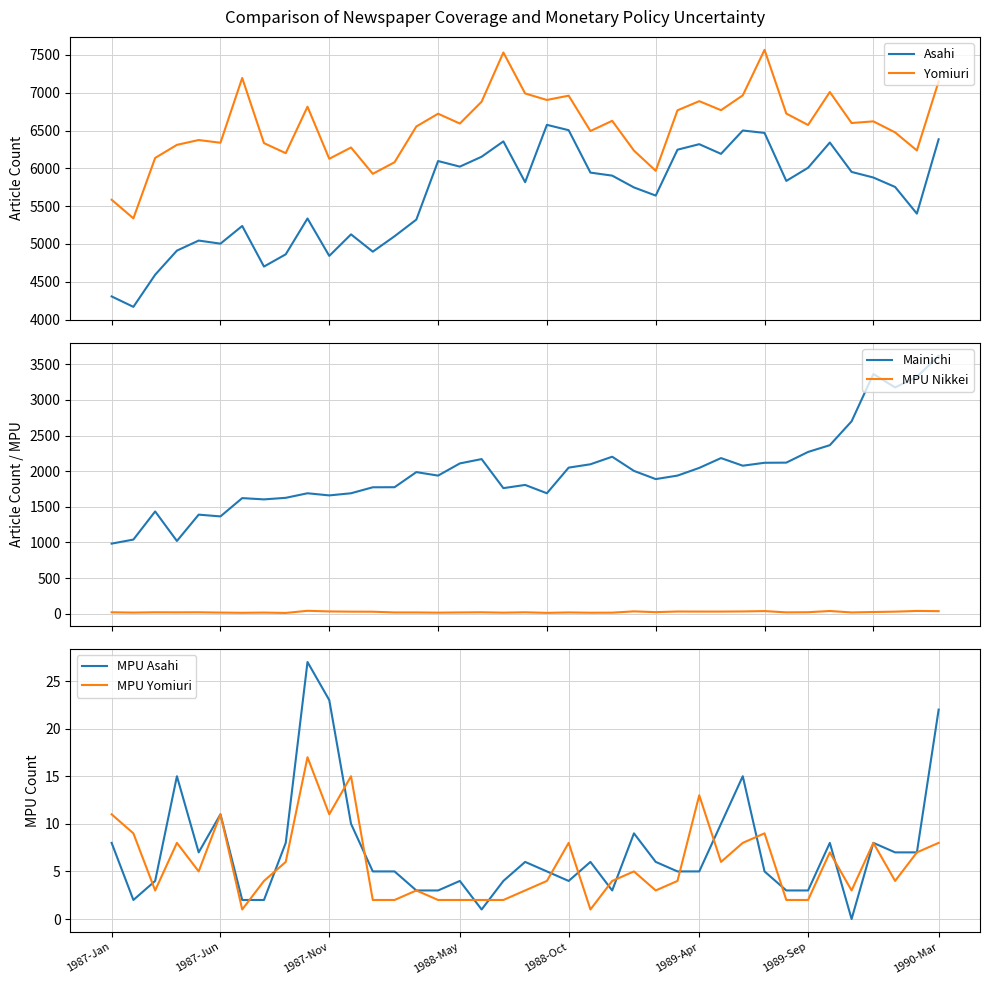

In MPU Yomiuri, how many points are higher than both neighbors (excluding endpoints)?

11